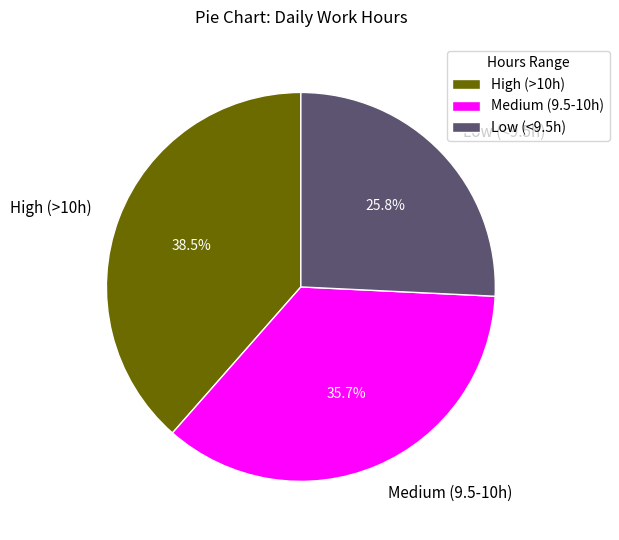

How many segments does this pie chart have?

3